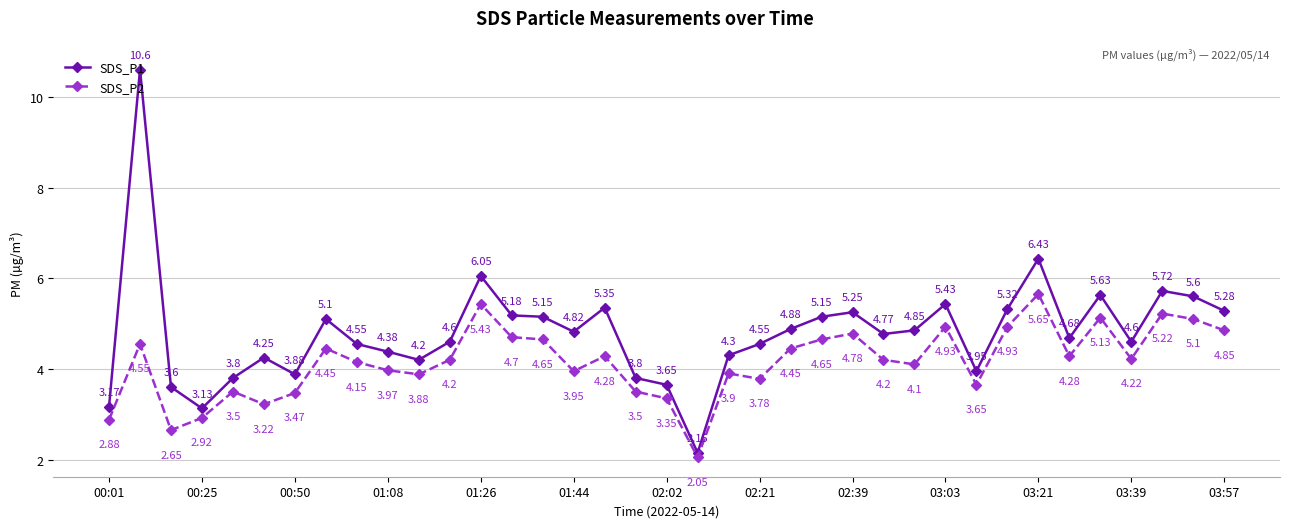

What is the maximum value shown in the chart?

10.6